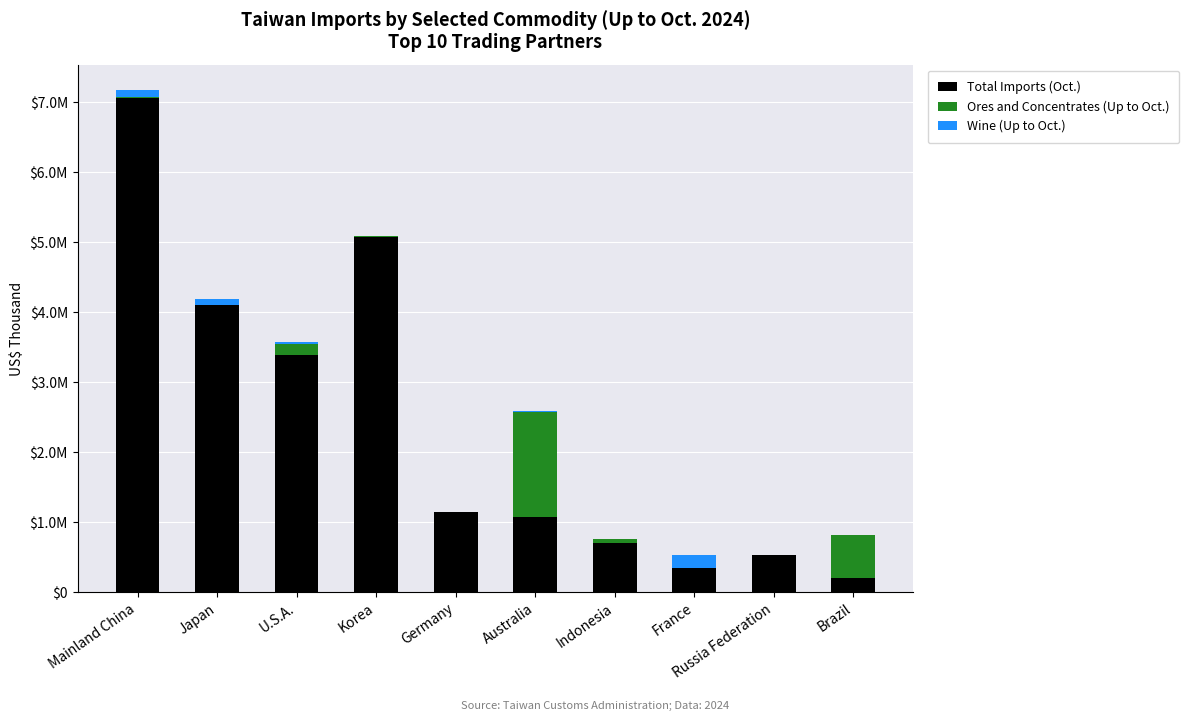

Are the bars horizontal?

No